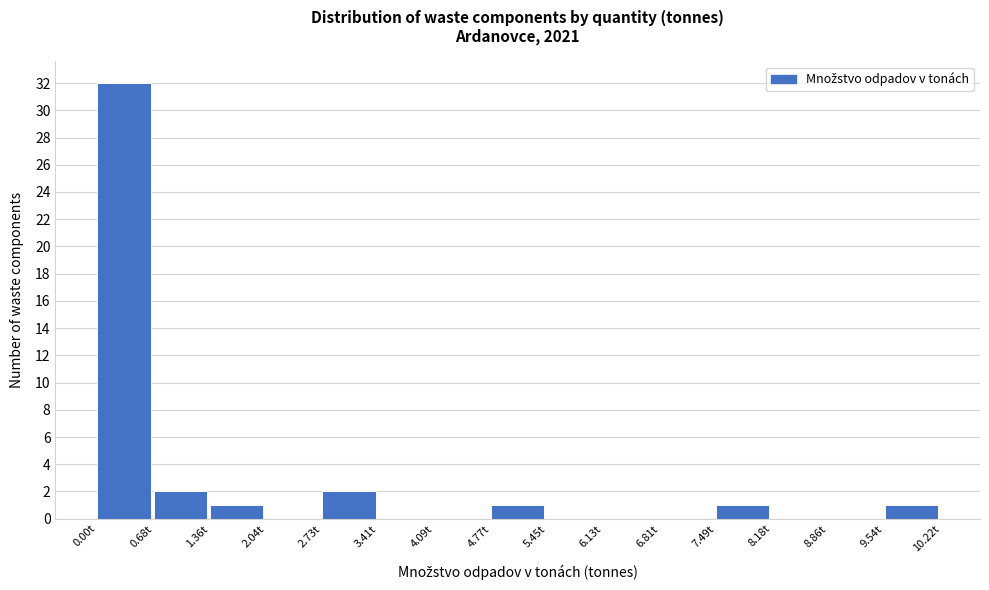

Reading left to right, list every bar in this chart as the range it spans on the x-axis followed by its height. Neither the bar edges nor the heights are printed on the chart, so give them approximately, as read against the axes.

0.0 to 0.7: 32
0.7 to 1.4: 2
1.4 to 2.0: 1
2.0 to 2.7: 0
2.7 to 3.4: 2
3.4 to 4.1: 0
4.1 to 4.8: 0
4.8 to 5.5: 1
5.5 to 6.1: 0
6.1 to 6.8: 0
6.8 to 7.5: 0
7.5 to 8.2: 1
8.2 to 8.9: 0
8.9 to 9.5: 0
9.5 to 10.2: 1